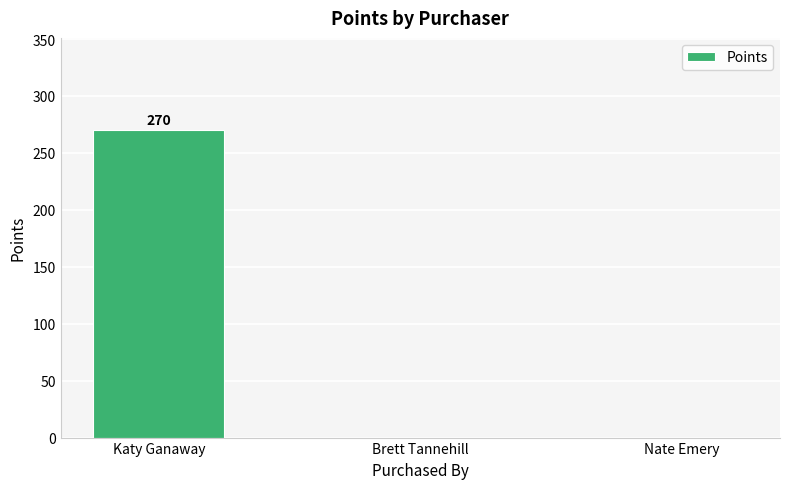

True or false: the data shows 0 at Nate Emery.

True